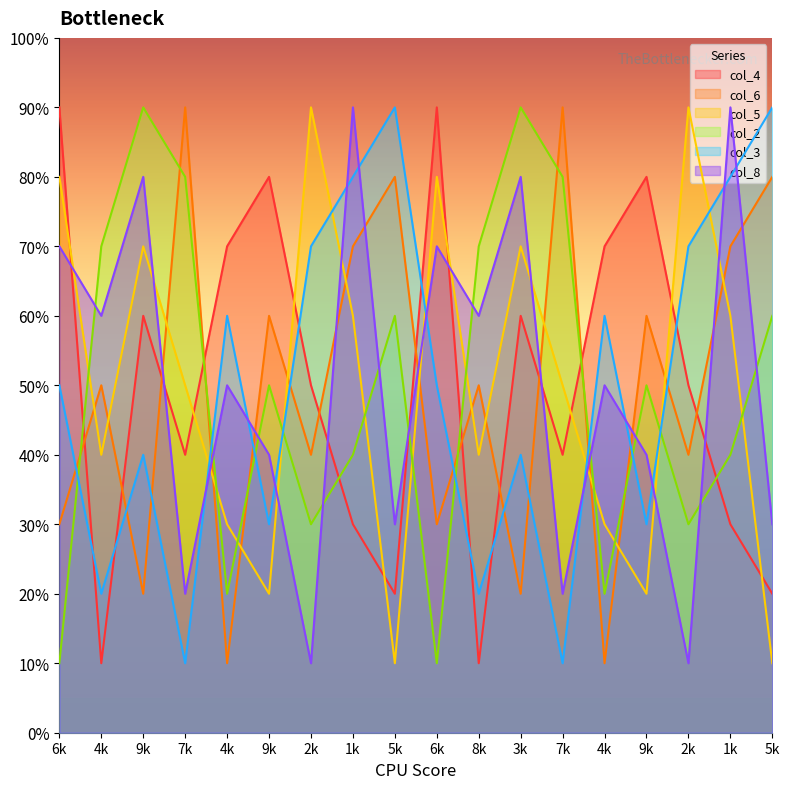

List the labels in order of col_4 value, largest first.

6k, 6k, 9k, 9k, 4k, 4k, 9k, 3k, 2k, 2k, 7k, 7k, 1k, 1k, 5k, 5k, 4k, 8k